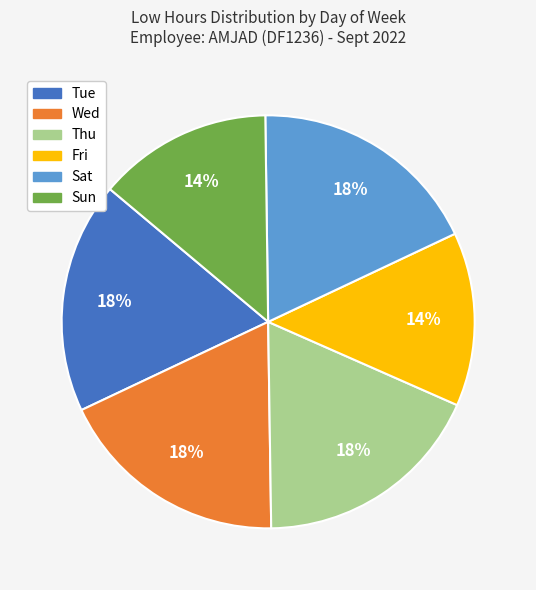

Is there a majority slice in this chart?

No